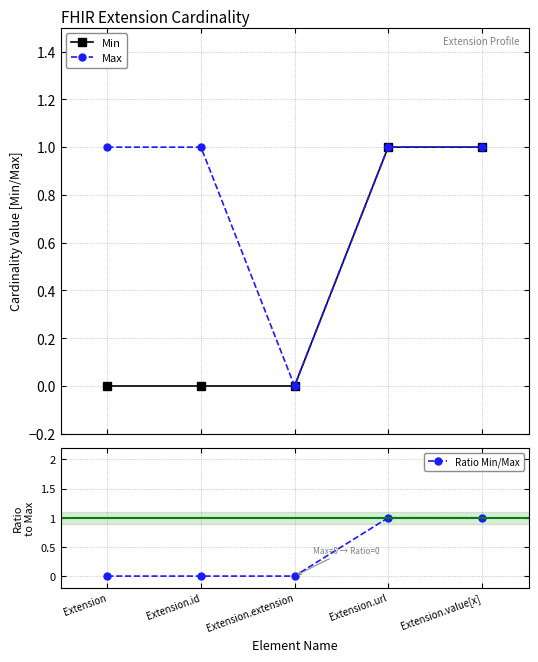

Rank the categories by Max value from highest to lowest.

Extension, Extension.id, Extension.url, Extension.value[x], Extension.extension